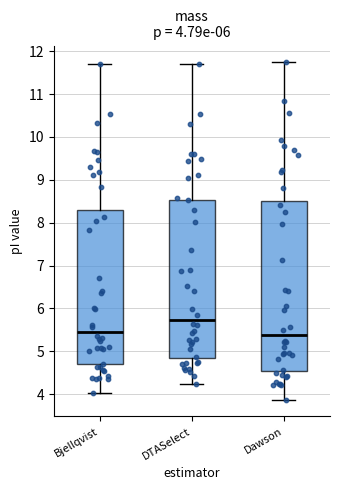

Which box is the tallest, from its lower edge to its upper edge?

Dawson